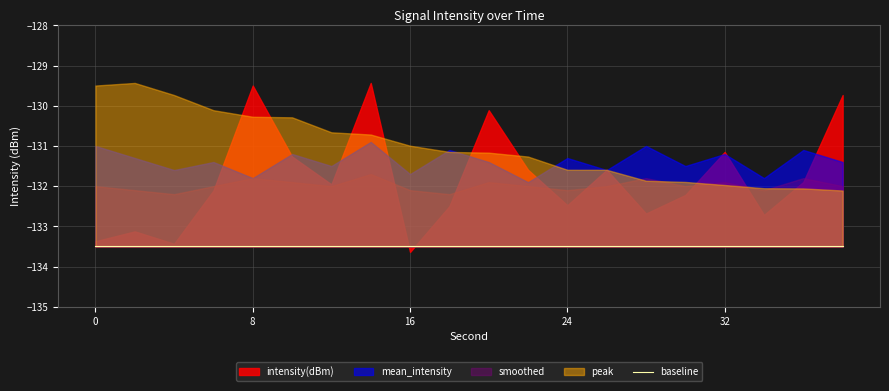

Does the chart have visible grid lines?

Yes